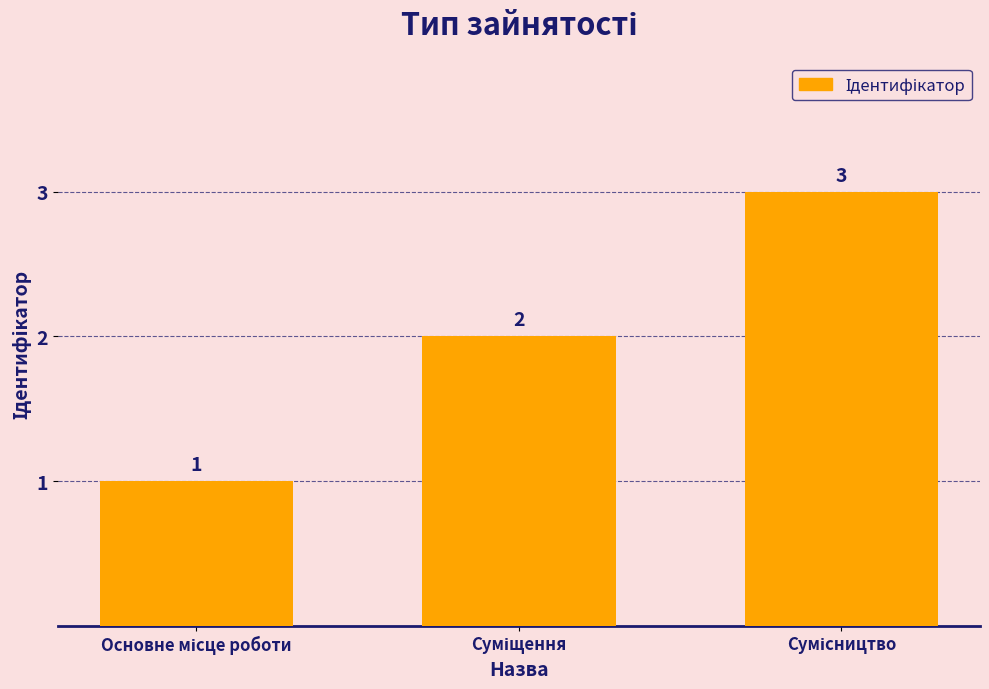

What is the maximum value shown in the chart?

3